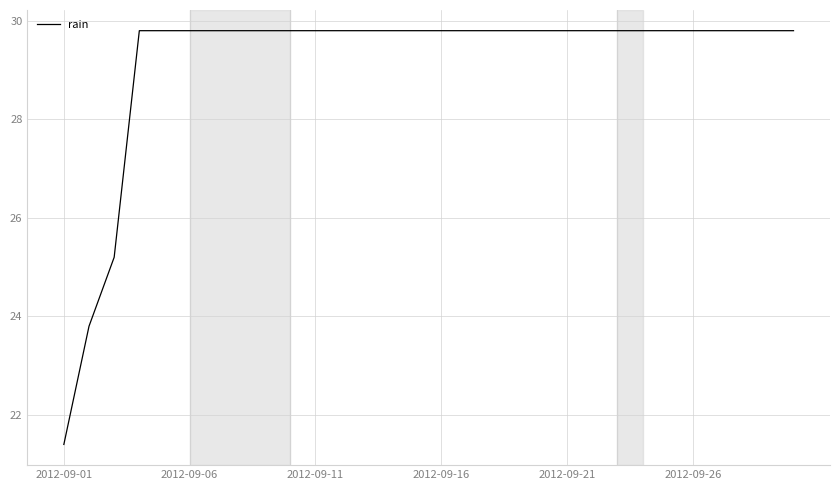

What is the sum of all values?

875.0